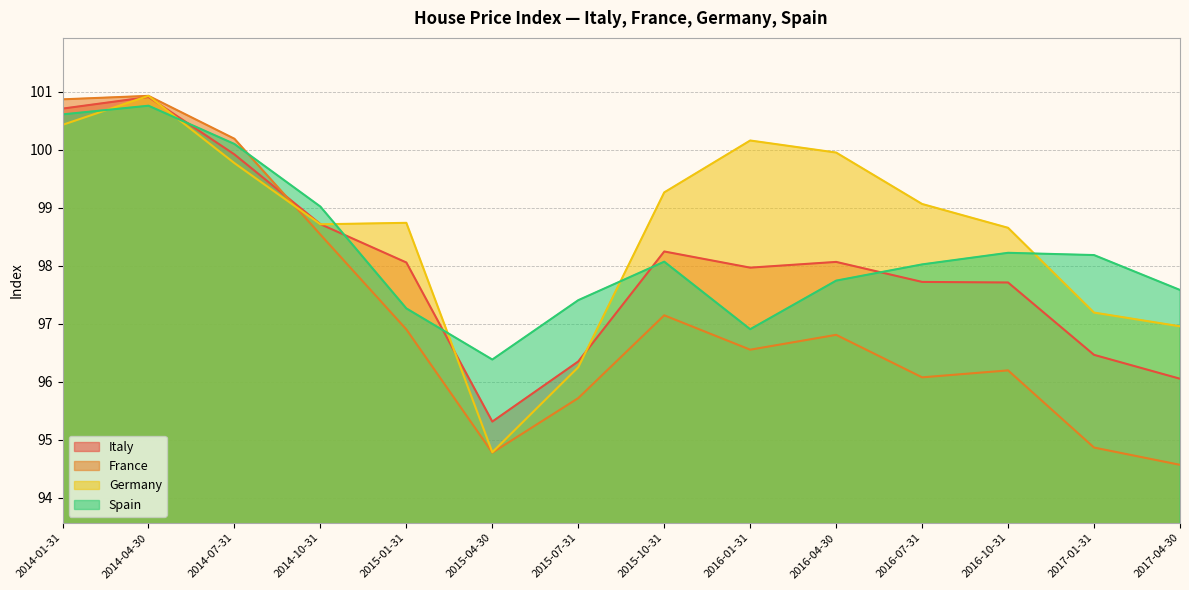

At how many categories does at least one series exceed 94?

14